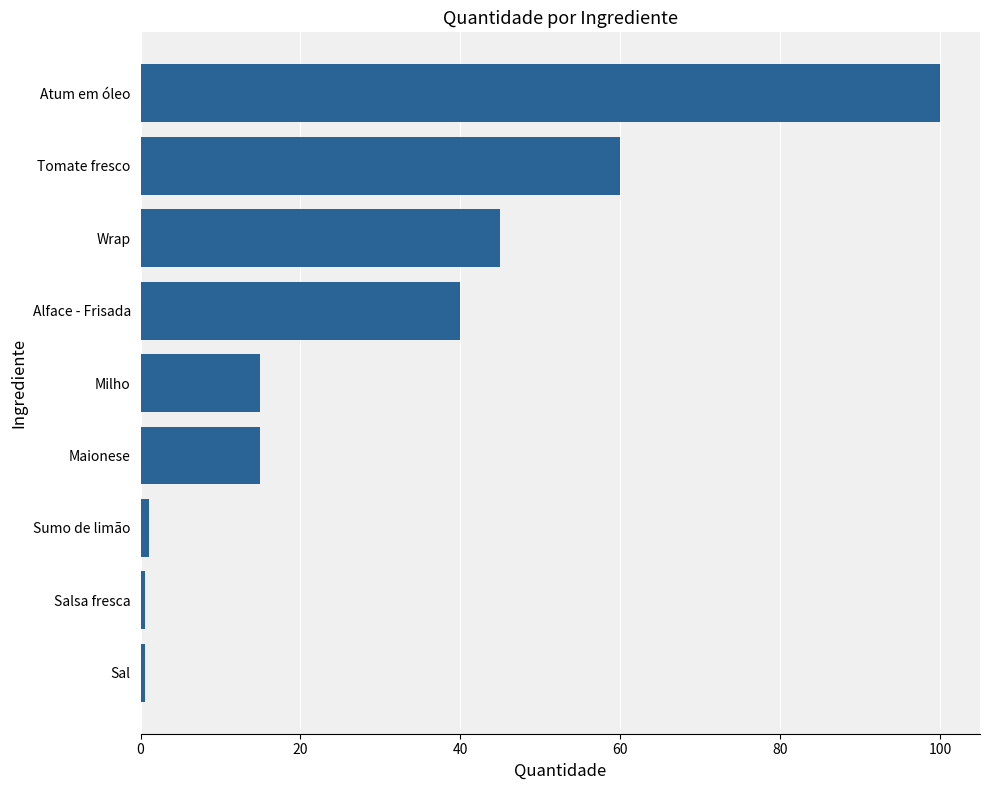

At which label is the value closest to 50?

Wrap